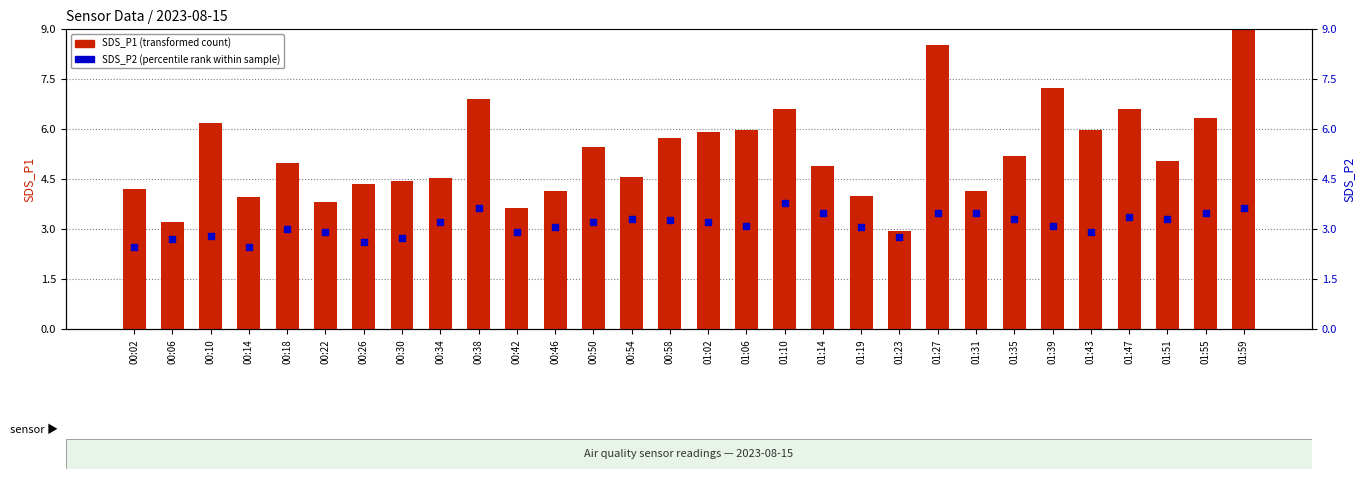

At which category is the sum across all series the highest?

01:59